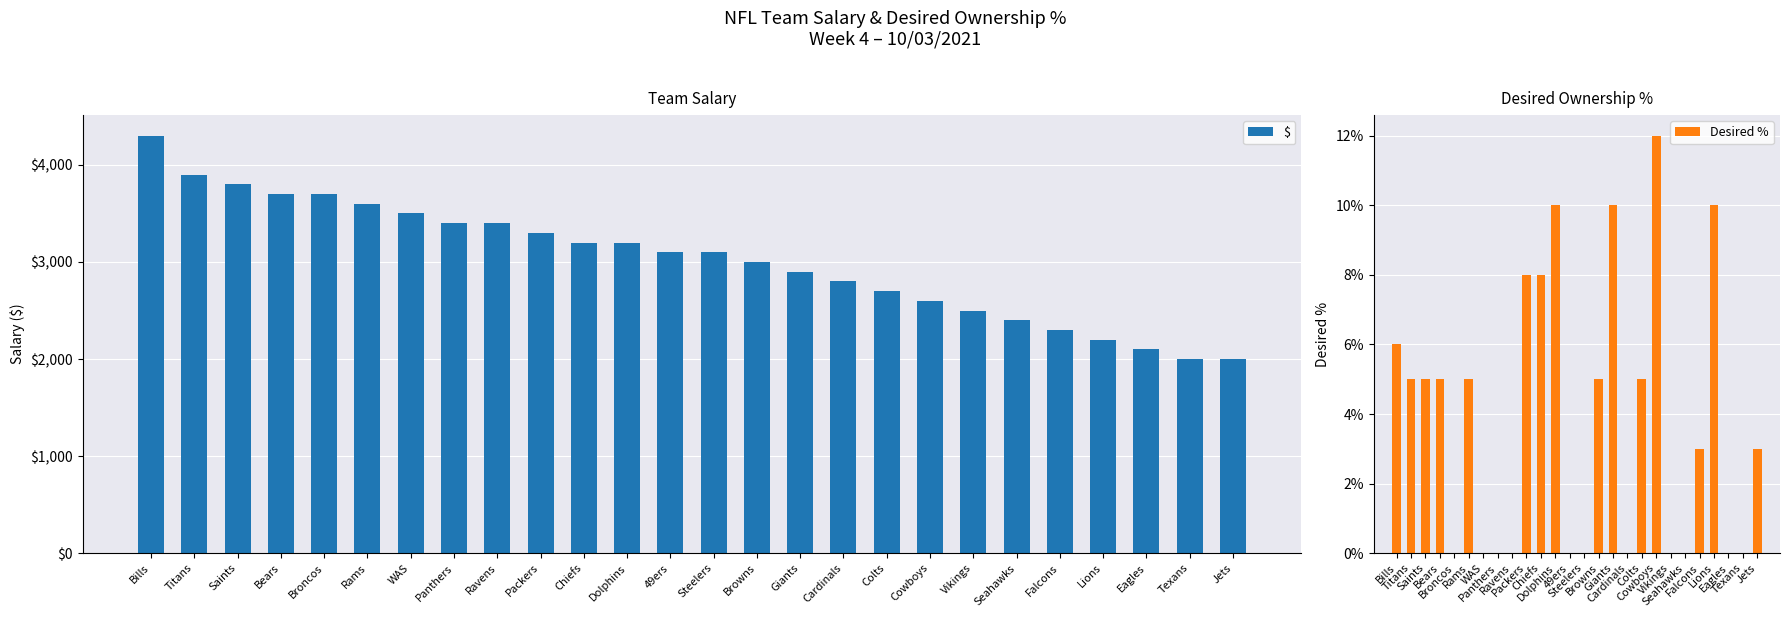

What is the sum of the $ values at Broncos and Vikings?

6200